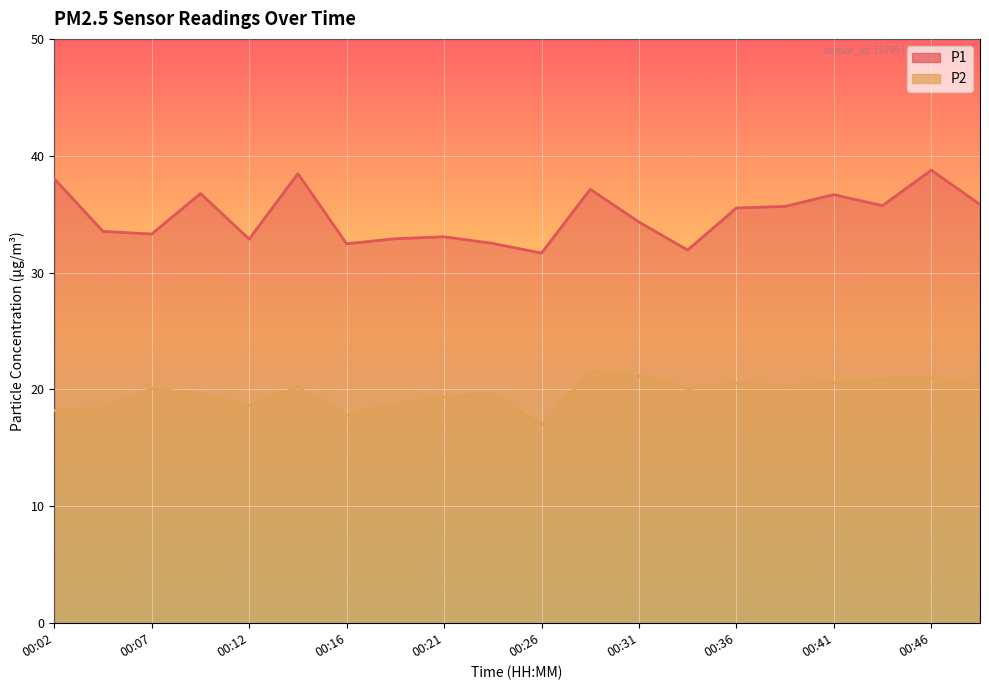

Which category has the lowest value in the P1 series?

00:26